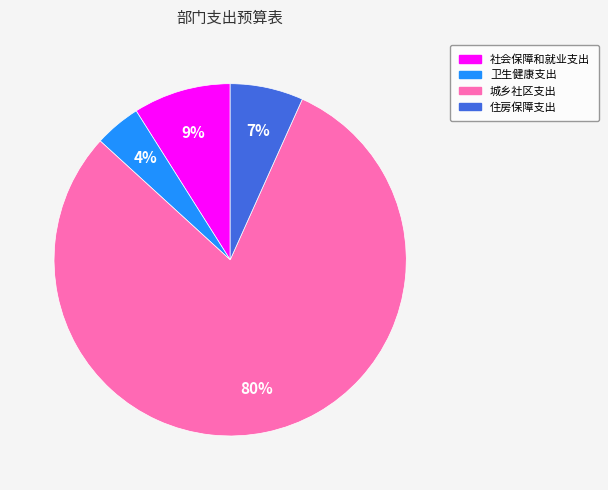

Between 住房保障支出 and 卫生健康支出, which is larger?

住房保障支出